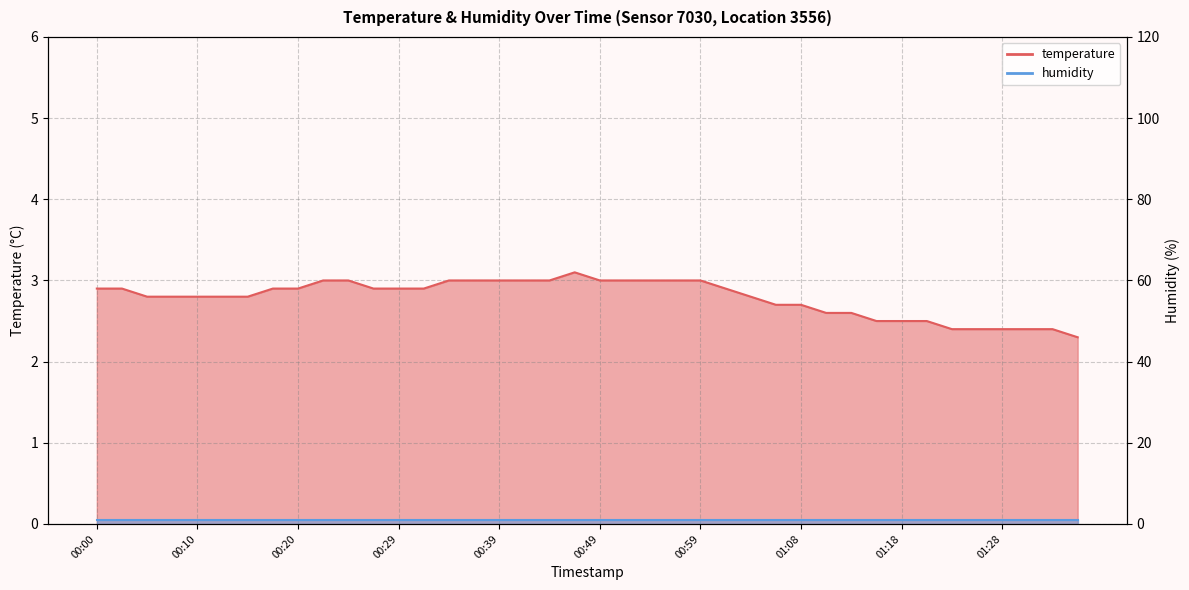

What is the label of the 24th point from the left?

00:56